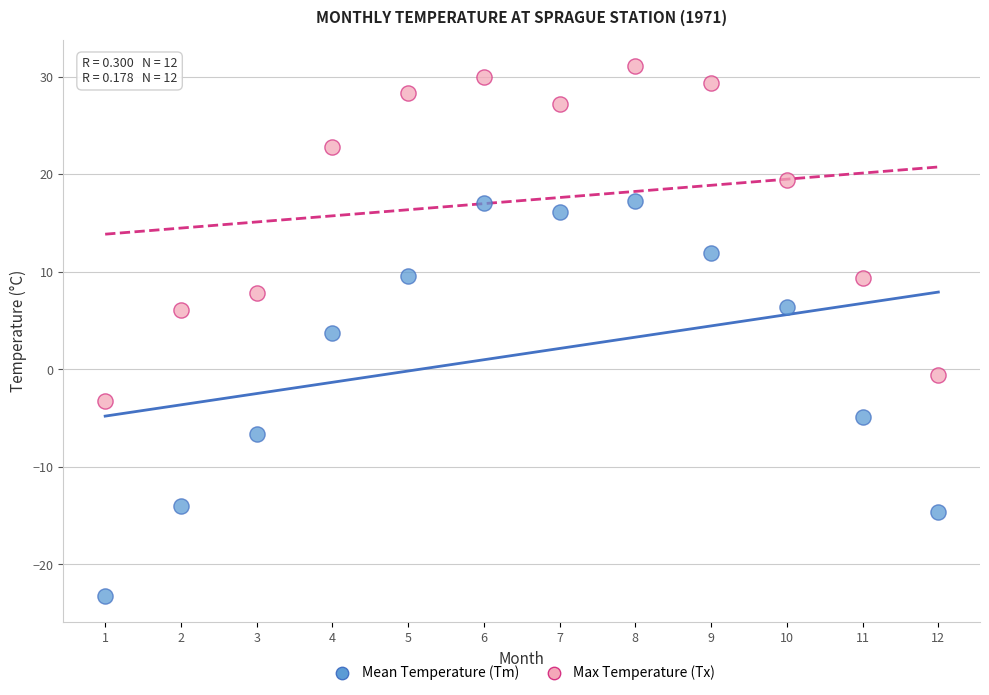

What are all the series names shown in the legend?

Mean Temperature (Tm), Max Temperature (Tx)